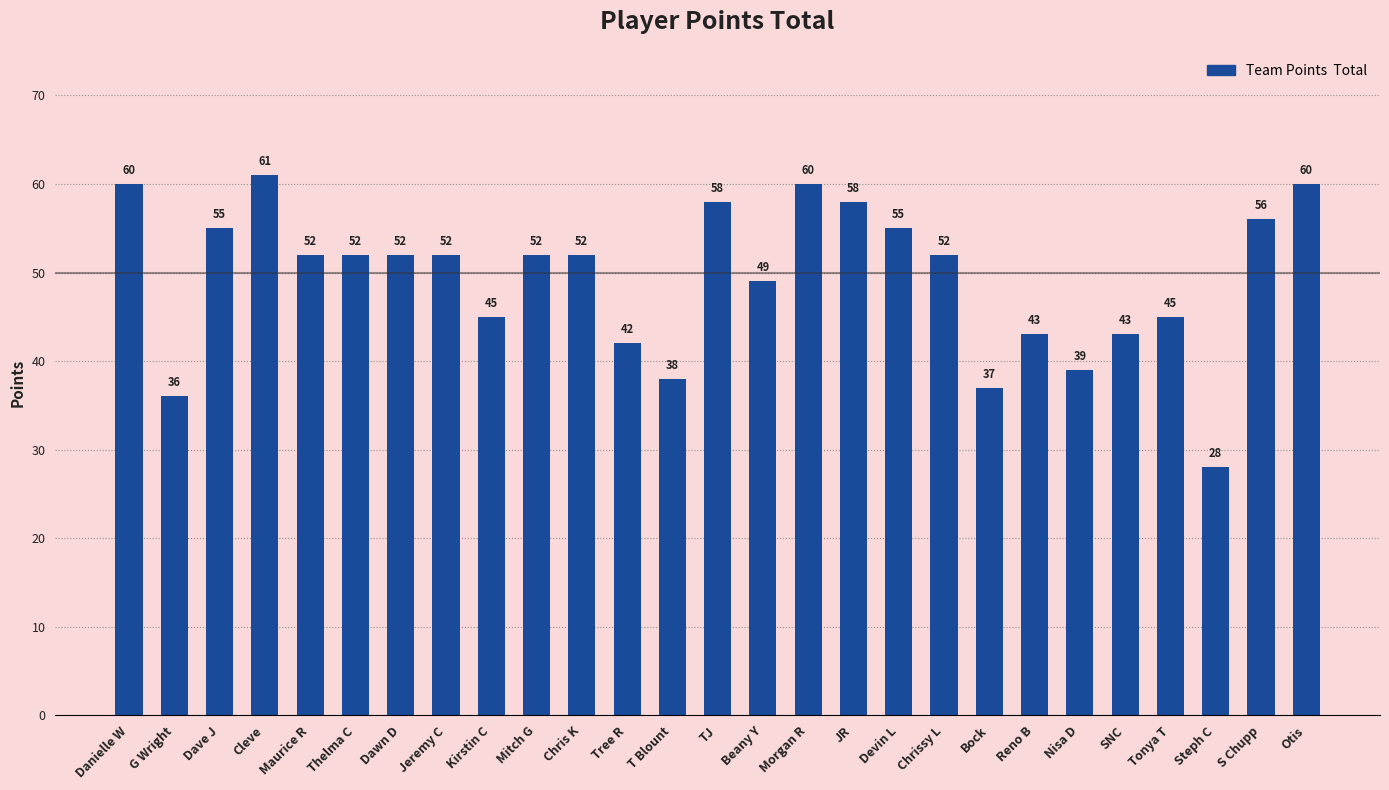

Which label corresponds to the smallest value in the chart?

Steph C